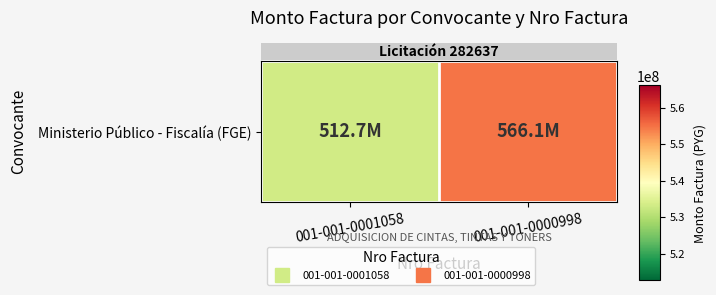

Between 001-001-0000998 and 001-001-0001058, which is larger?

001-001-0000998